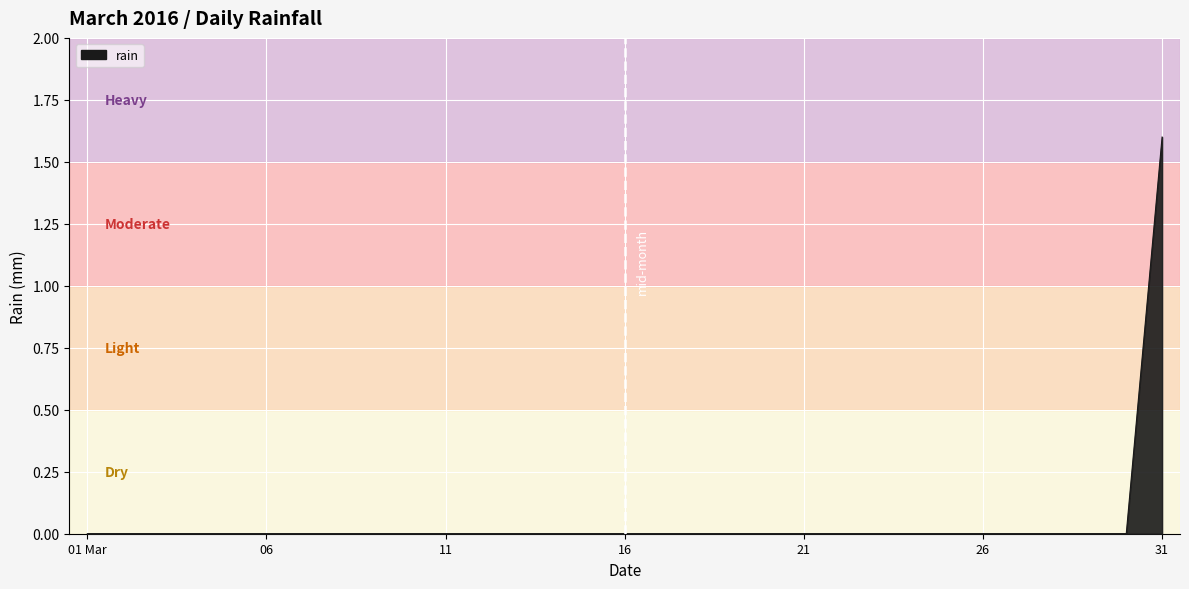

What is the difference between the maximum and minimum values?

1.6